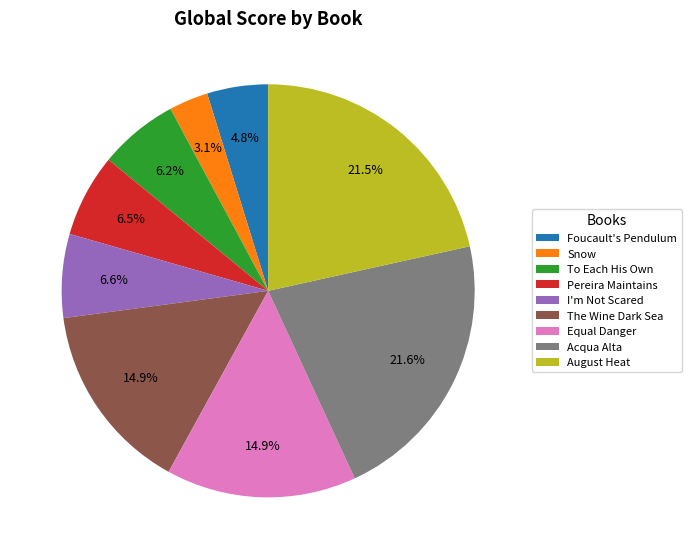

To the nearest percent, what percentage of the pie is I'm Not Scared?

7%